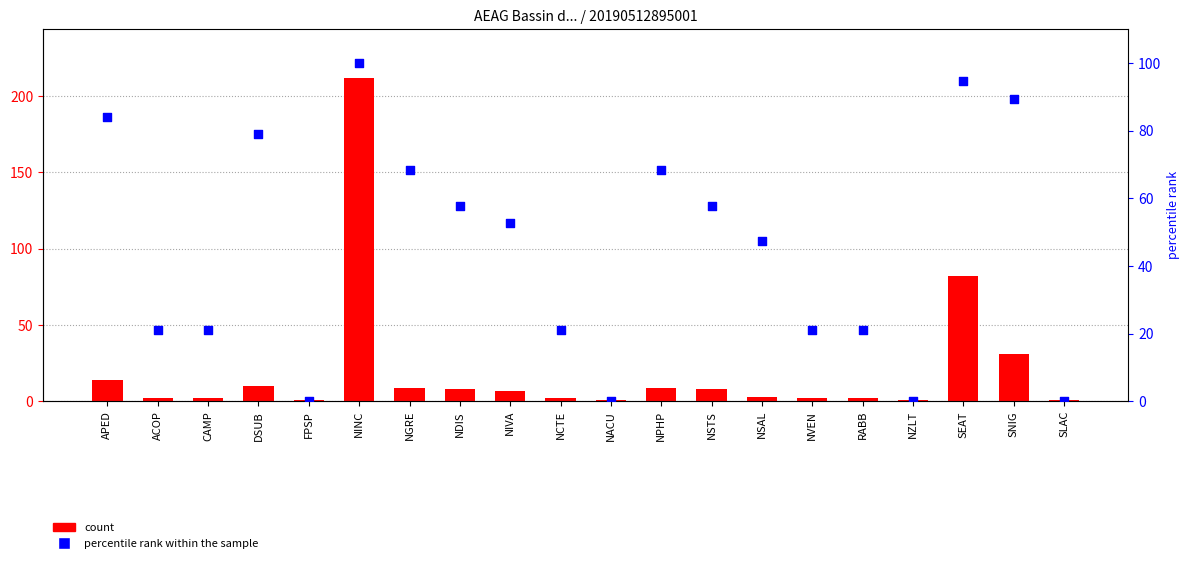

Which series contains the lowest Y value?

percentile rank within the sample